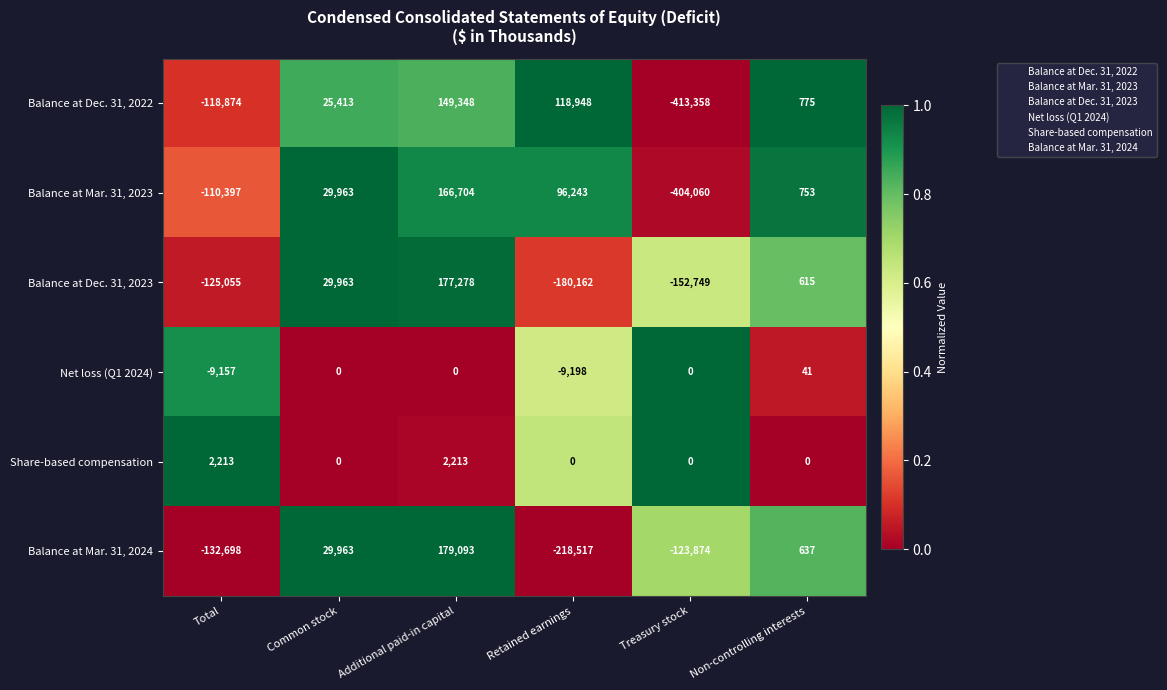

At Non-controlling interests, list the series in order from smallest to largest.

Share-based compensation, Net loss (Q1 2024), Balance at Dec. 31, 2023, Balance at Mar. 31, 2024, Balance at Mar. 31, 2023, Balance at Dec. 31, 2022